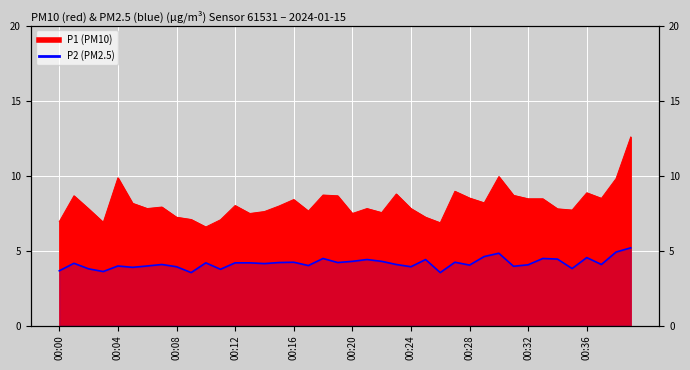

What is the difference between the values at 00:28 and 39?

1.1